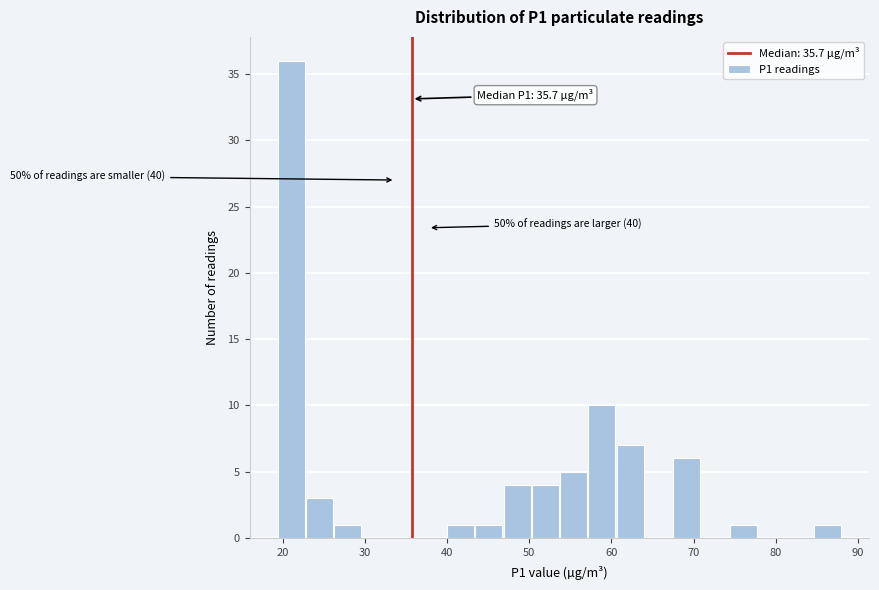

Around what value on the x-axis is the tallest bar? Give the approximate position of its centre, as read against the axis.

21